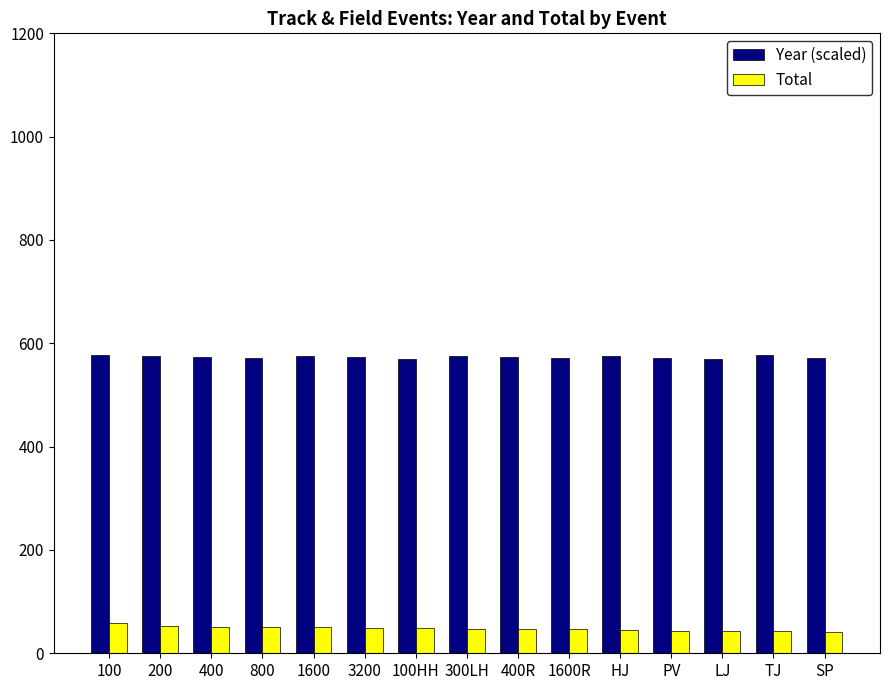

What is the total value across all series at 400?

625.3